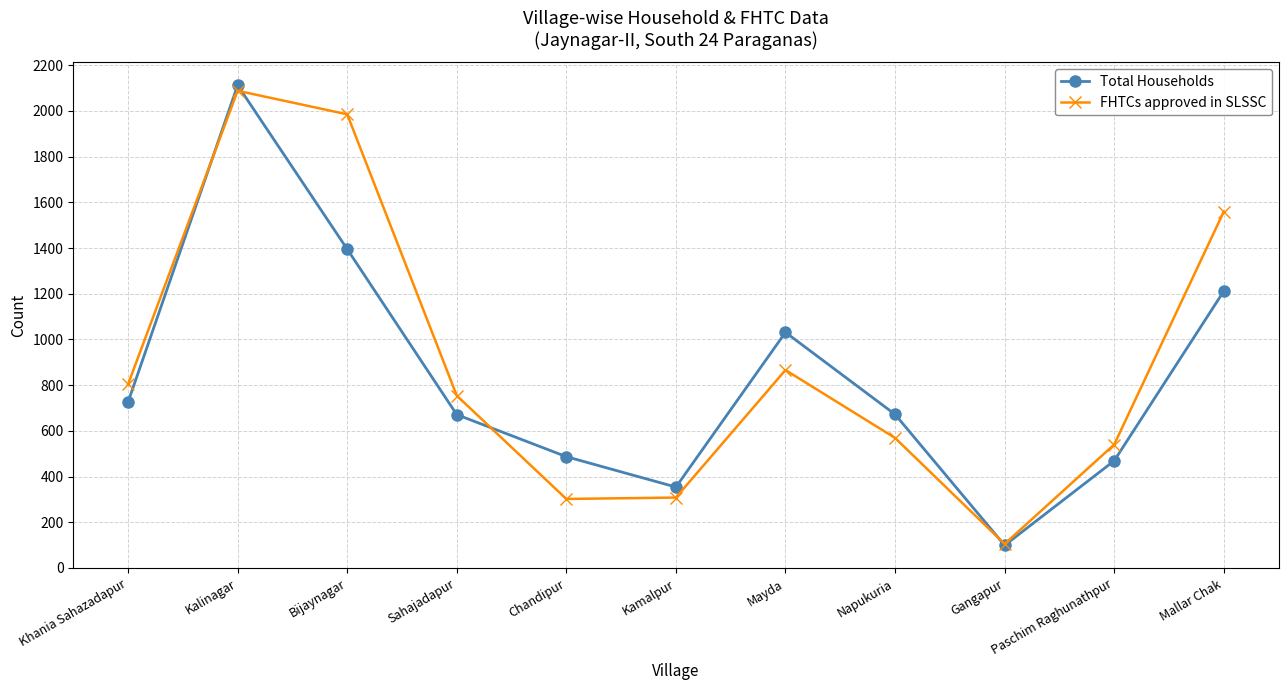

How many data points in Total Households are less than 672?

5